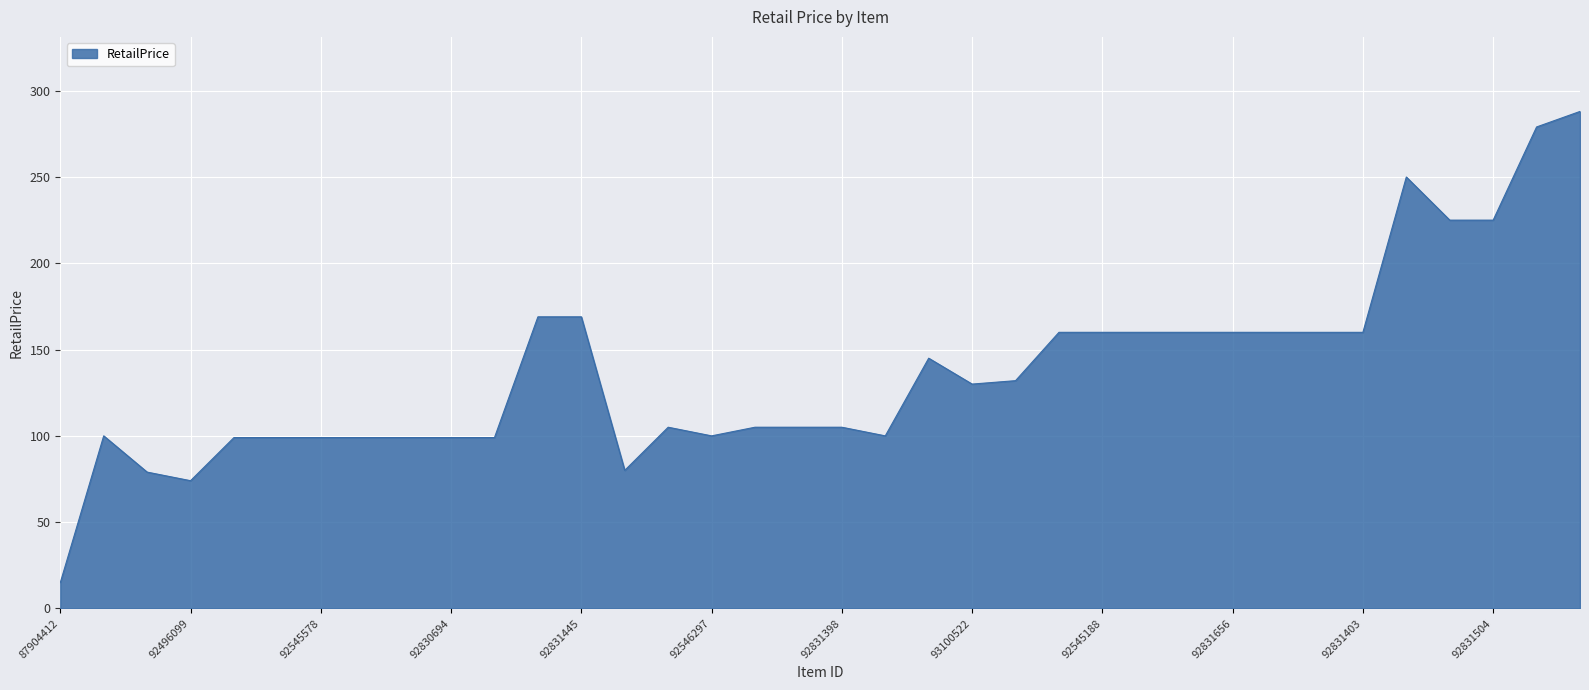

What is the minimum value shown in the chart?

14.9